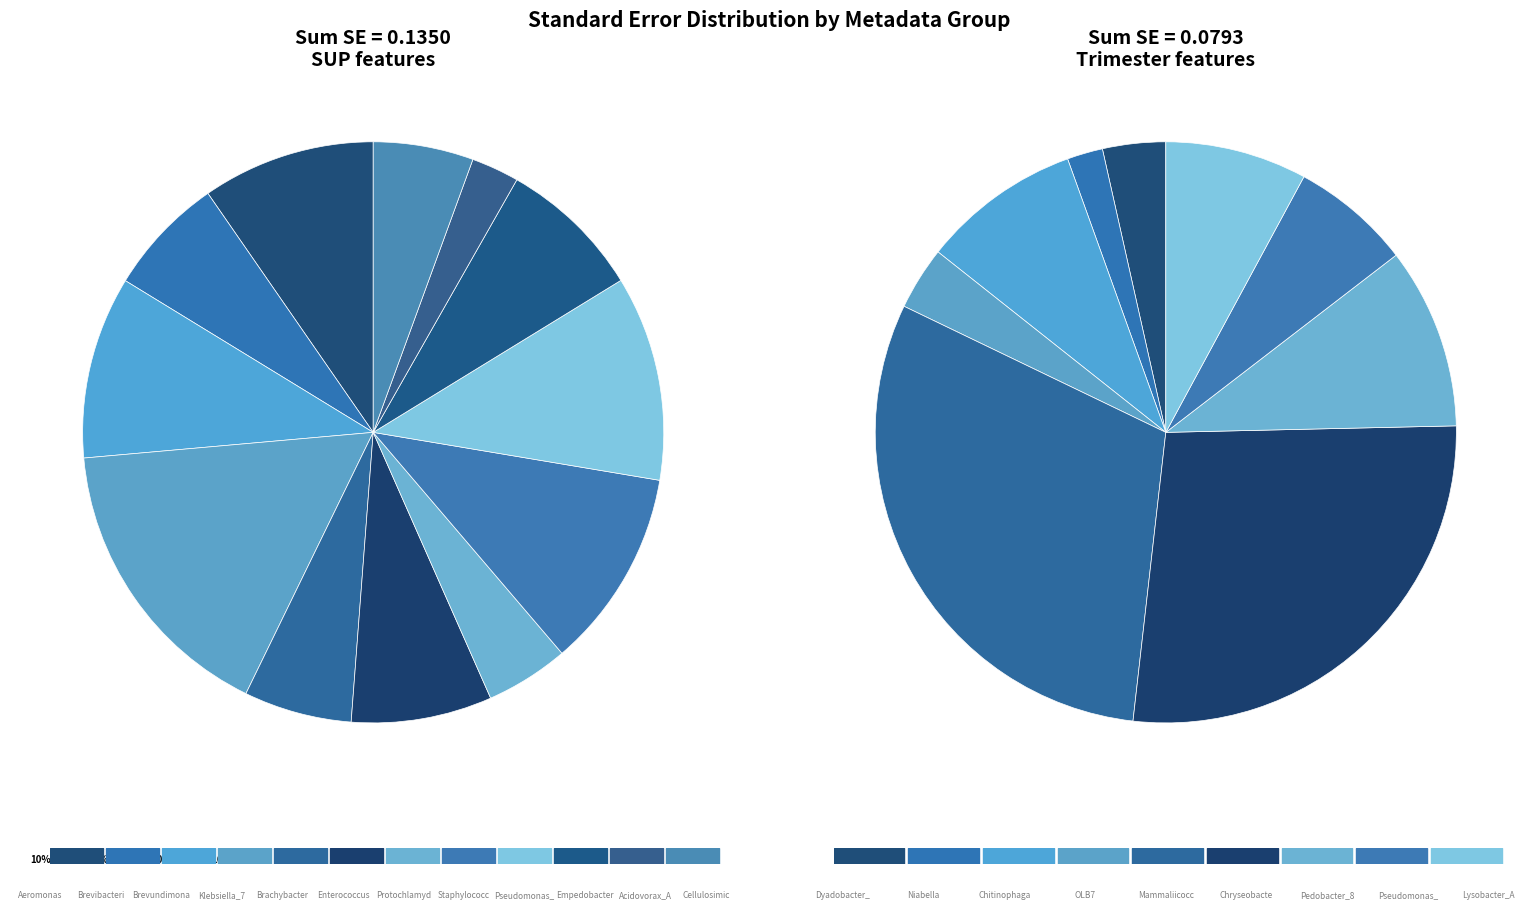

Is there a majority slice in this chart?

No